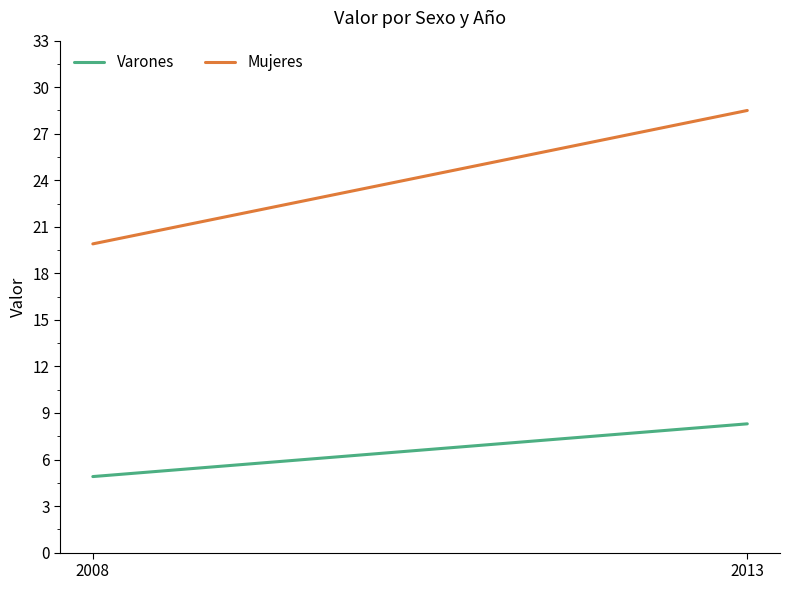

What is the sum of all Varones values?

13.2